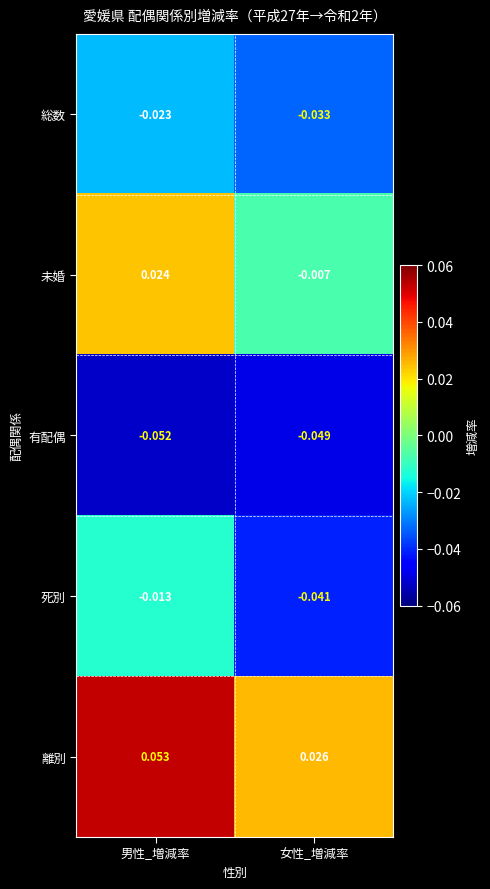

Between 男性_増減率 and 女性_増減率, which series saw the biggest shift?

未婚